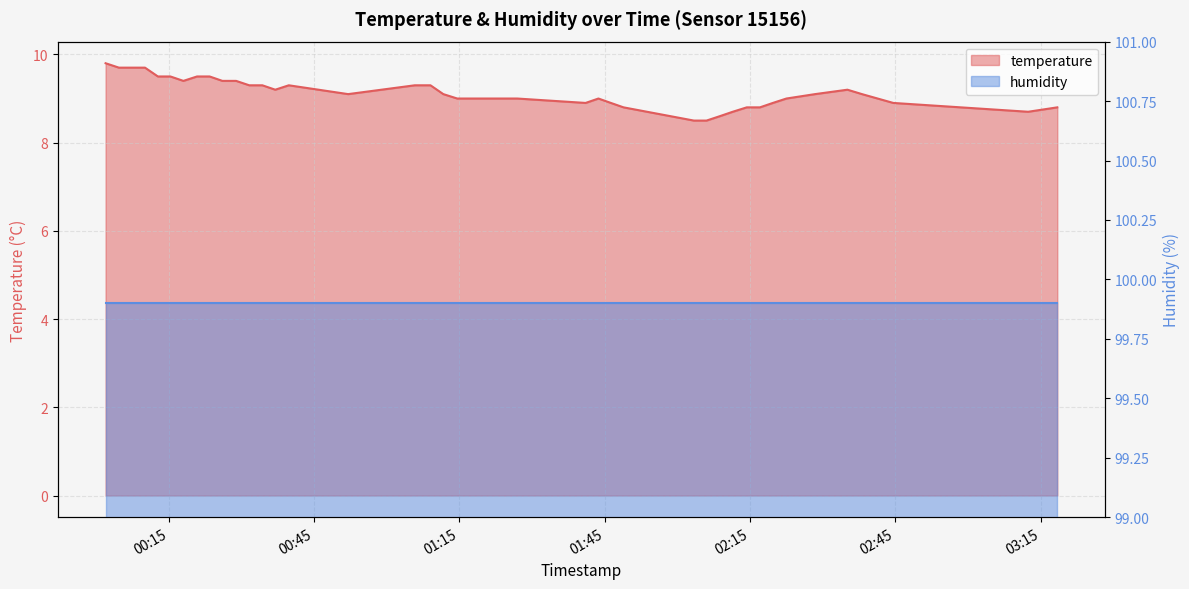

At which category does the chart reach its minimum across all series?

2022-10-03T02:03:26